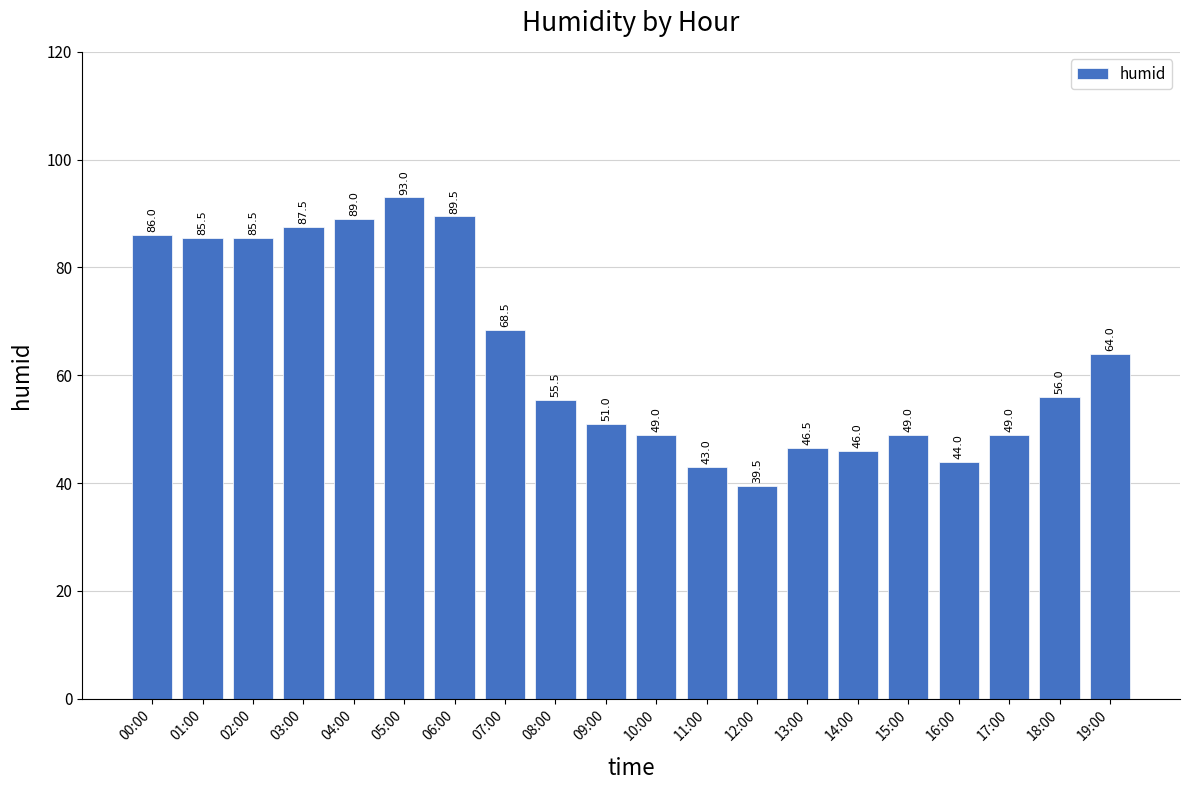

What is the difference between the second highest and minimum values?

50.0